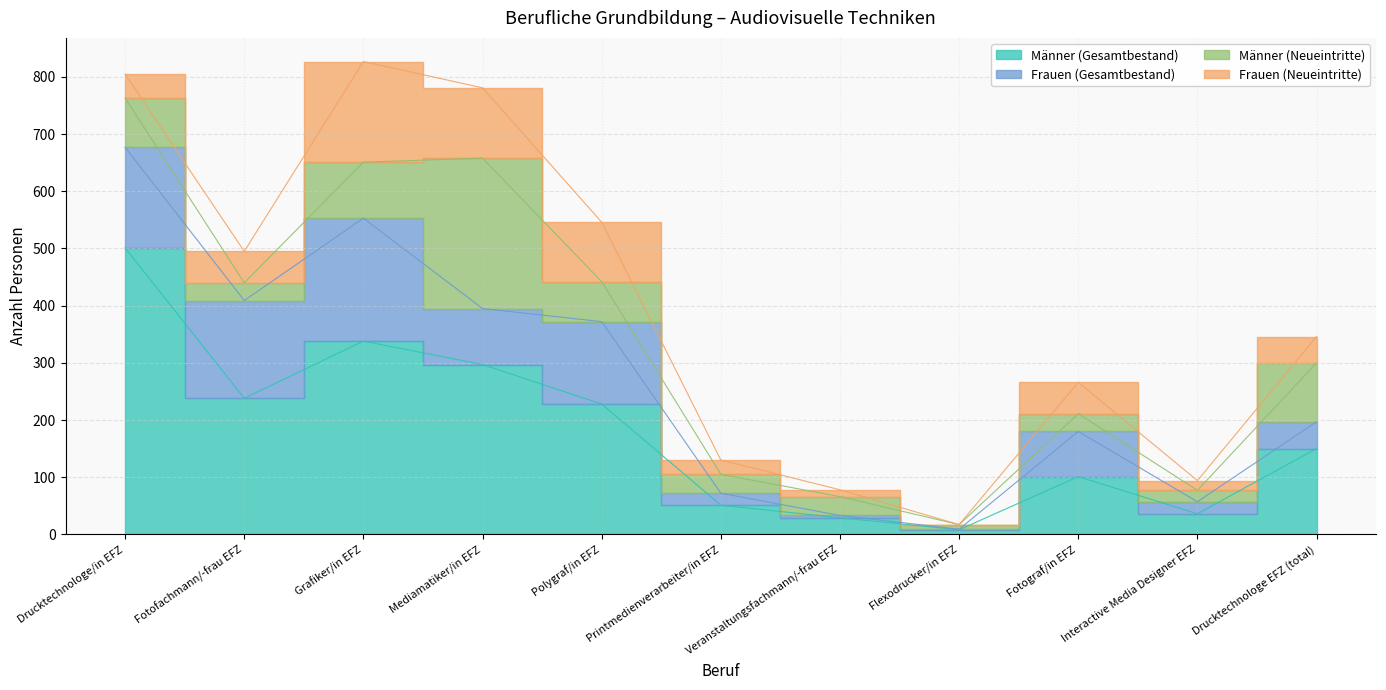

What is the average value of the Männer (Gesamtbestand) series?

180